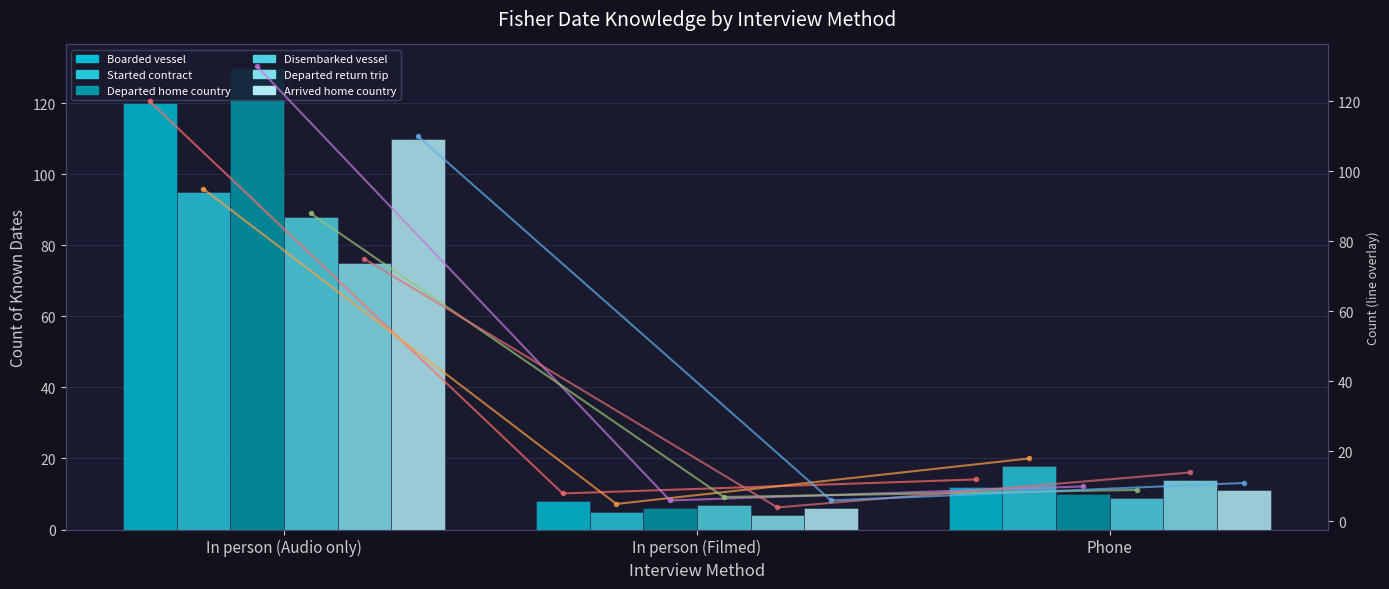

What is the label of the 3rd bar from the left?

Phone